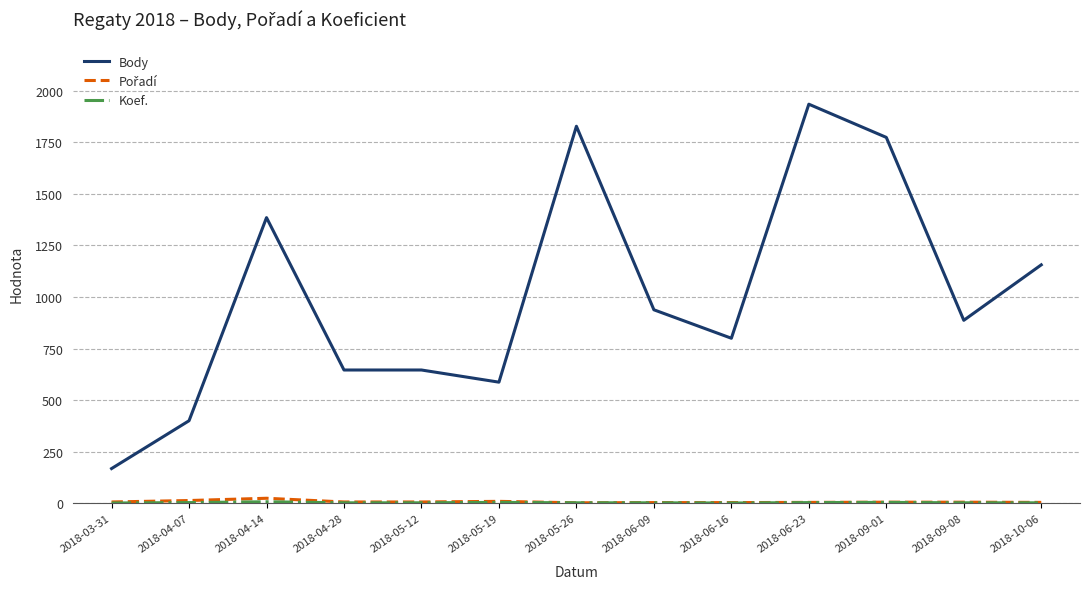

What is the greatest value displayed?

1935